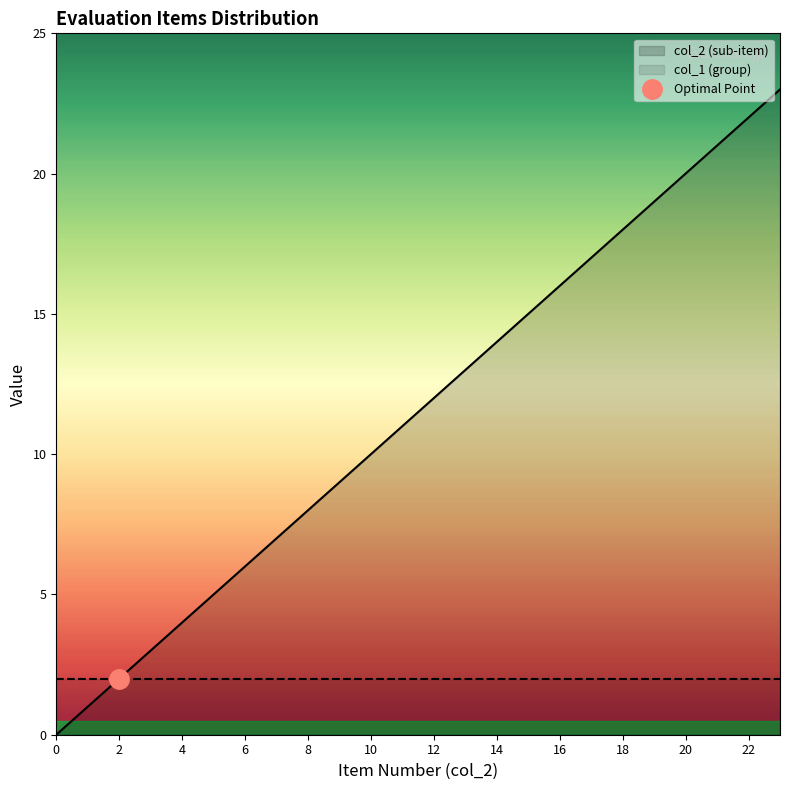

How many data points does each series have?

24